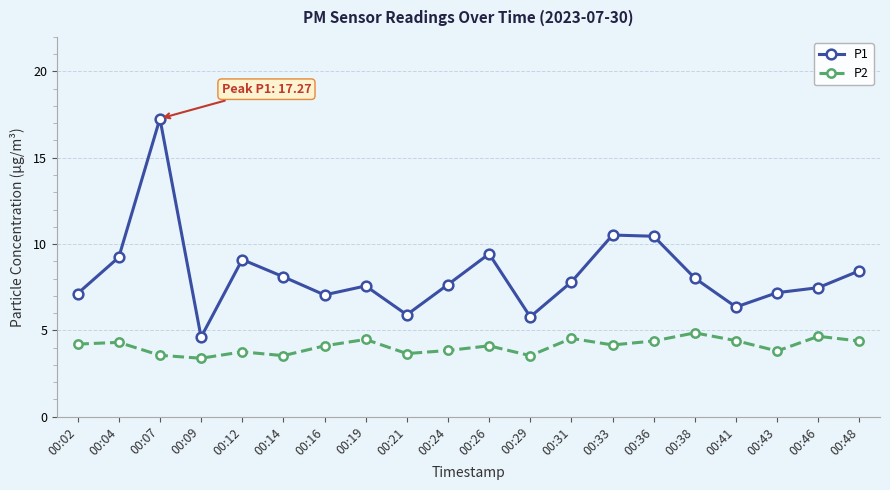

True or false: P1 has more than 2 points higher than both neighbors.

True